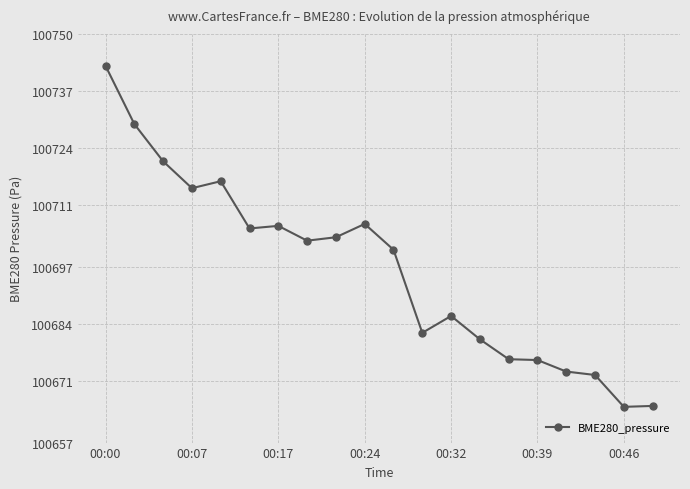

What is the minimum value shown in the chart?

100665.1